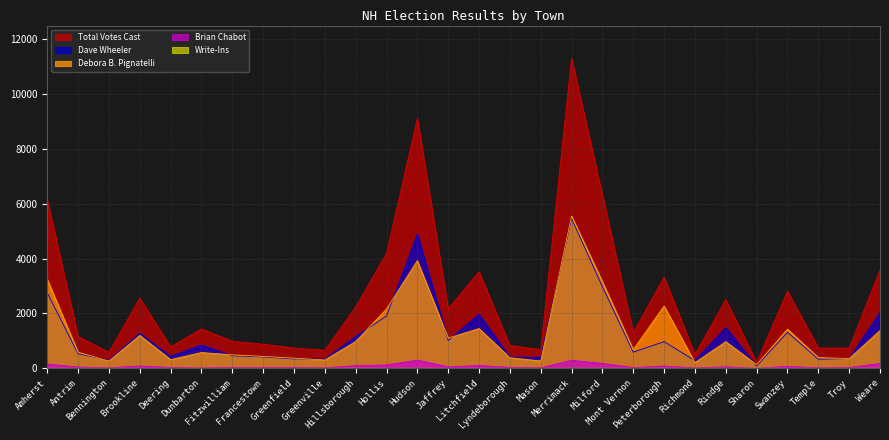

What is the total value across all series at Peterborough?

6658